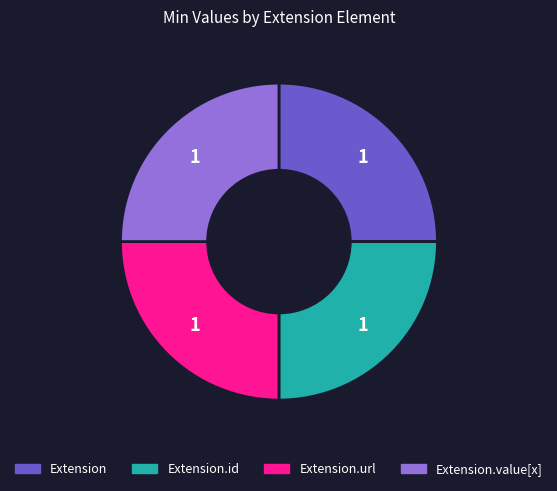

Is Extension.url the majority of the pie?

No